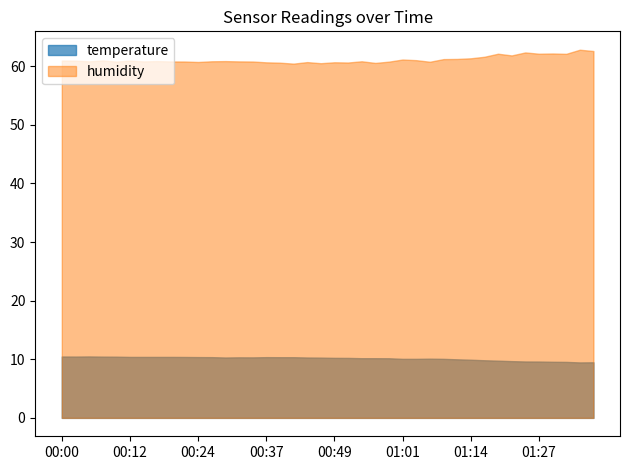

What is the difference between the second highest and minimum values?

1.0